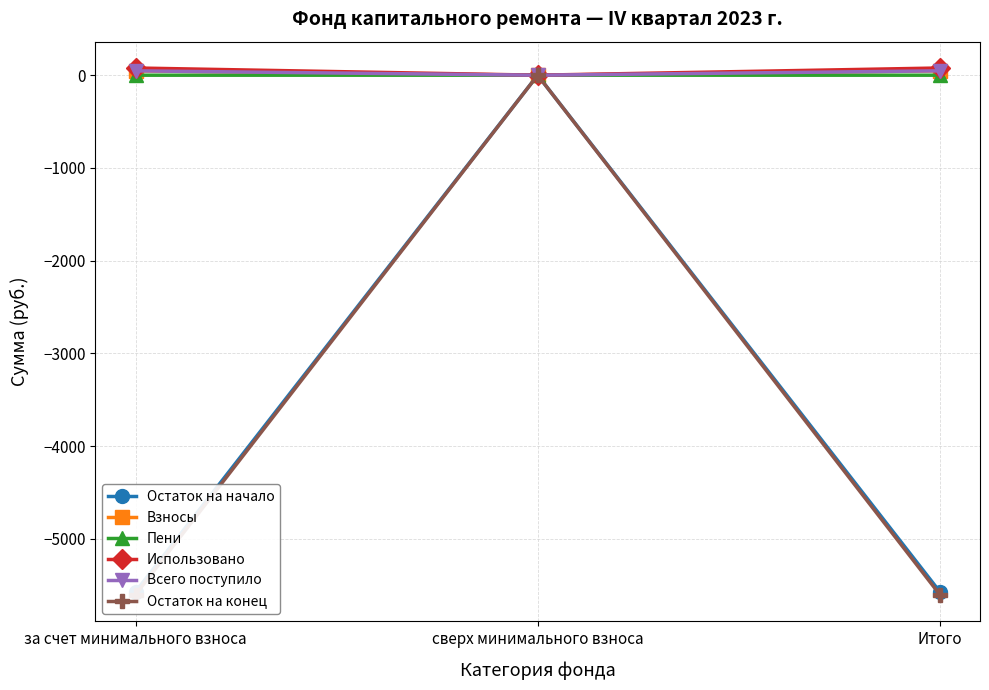

What position from the left is сверх минимального взноса?

2